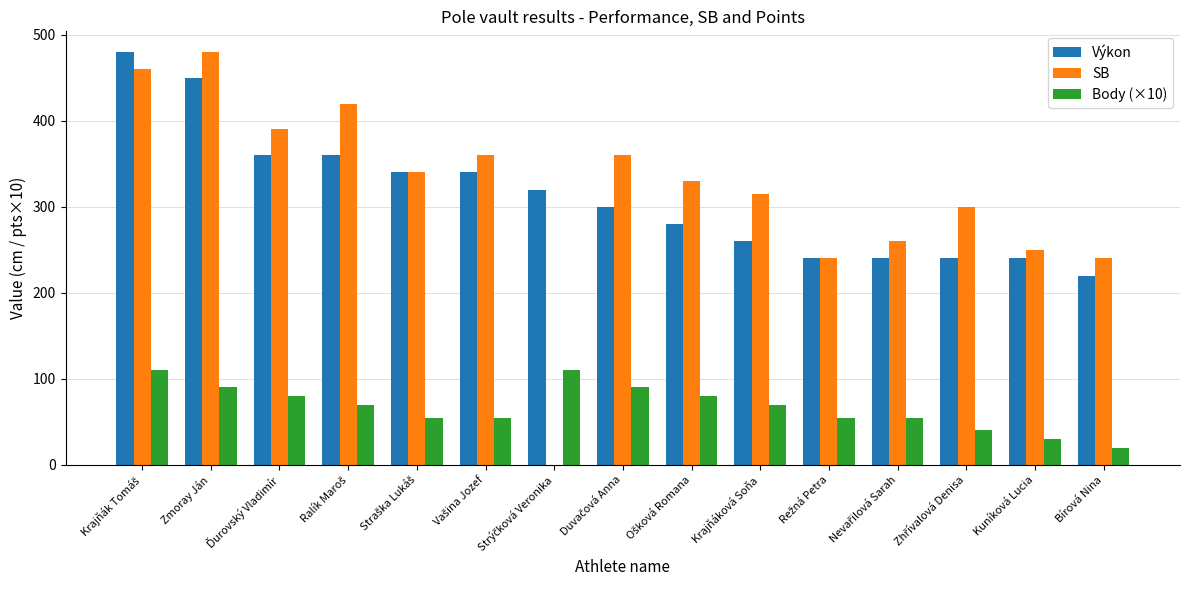

Reading right to left, list all the values displayed in this chart.

Výkon: 220	240	240	240	240	260	280	300	320	340	340	360	360	450	480
SB: 240	250	300	260	240	315	330	360	0	360	340	420	390	480	460
Body (×10): 20	30	40	55	55	70	80	90	110	55	55	70	80	90	110